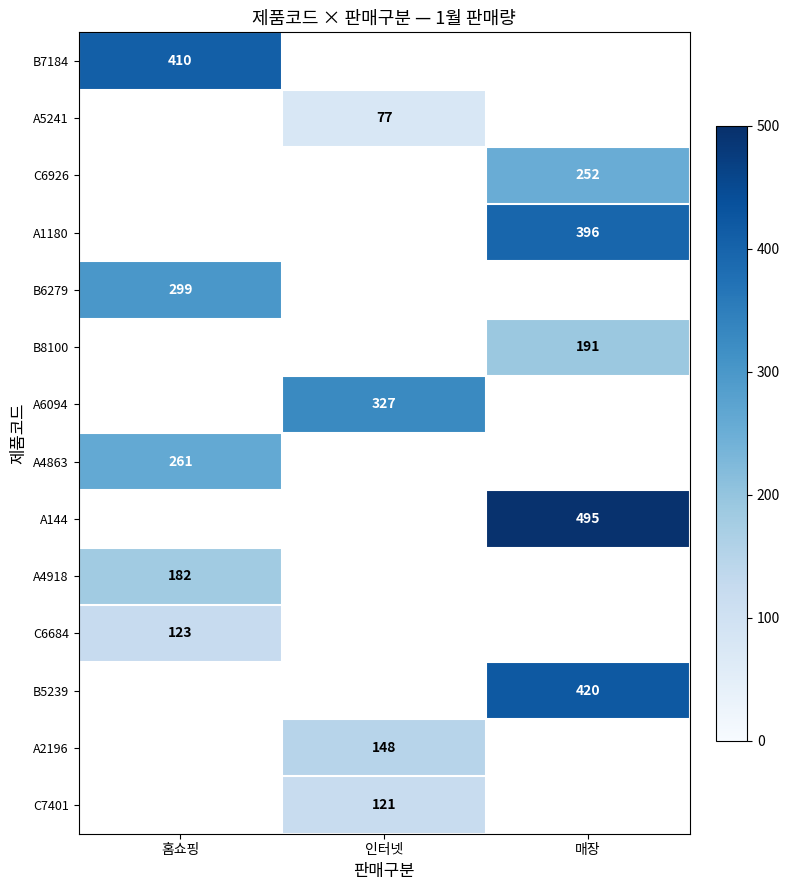

The B5239 series shows 420 at 매장. True or false?

True